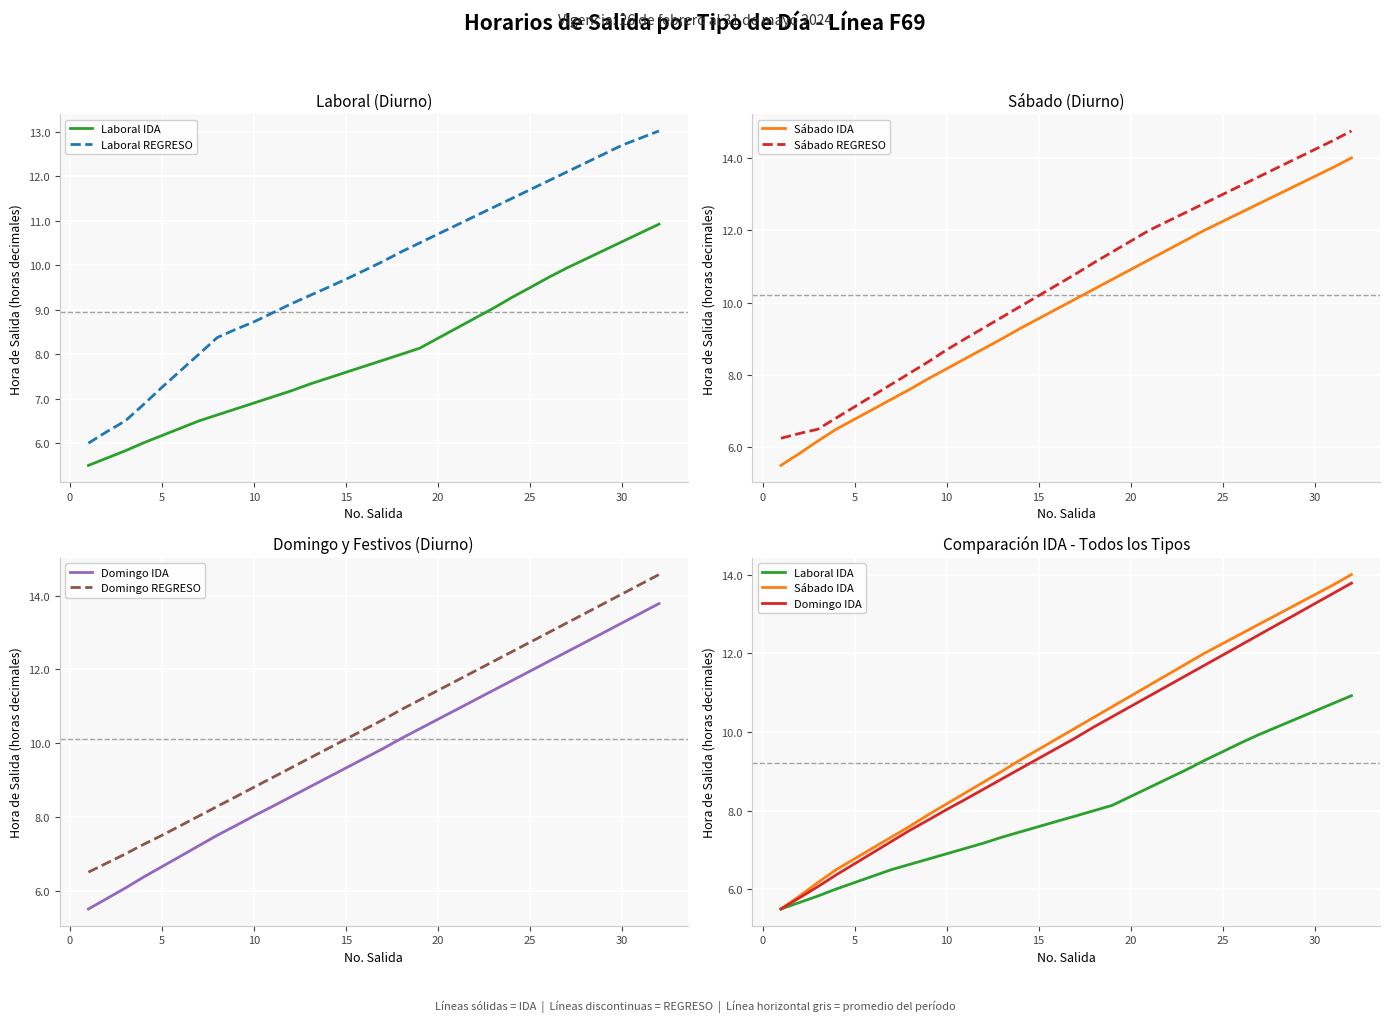

What is the difference between the maximum and minimum values in the Domingo REGRESO series?

8.1